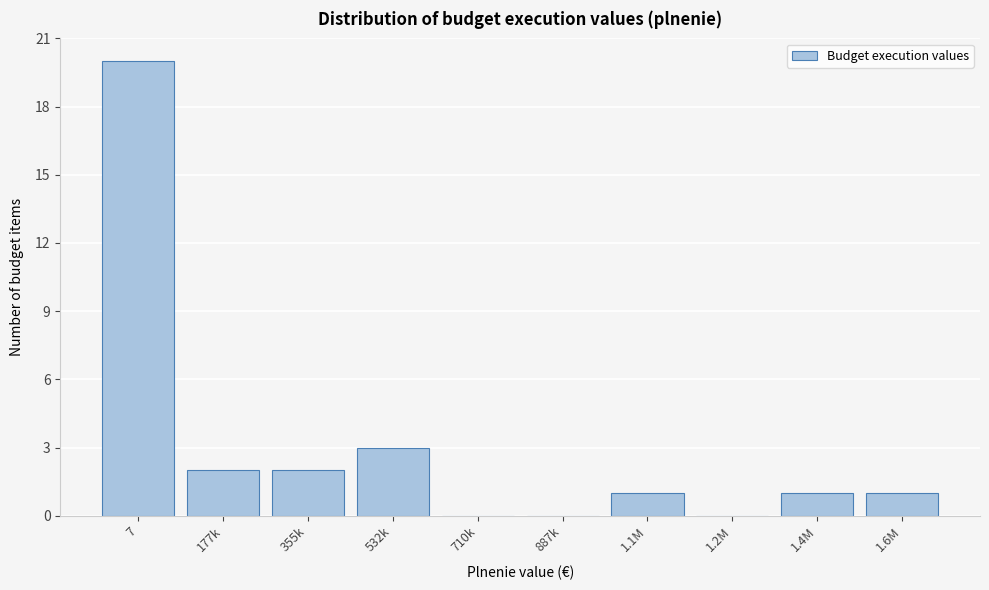

Reading left to right, what are all the values shown in this chart?

7=20	177k=2	355k=2	532k=3	710k=0	887k=0	1.1M=1	1.2M=0	1.4M=1	1.6M=1